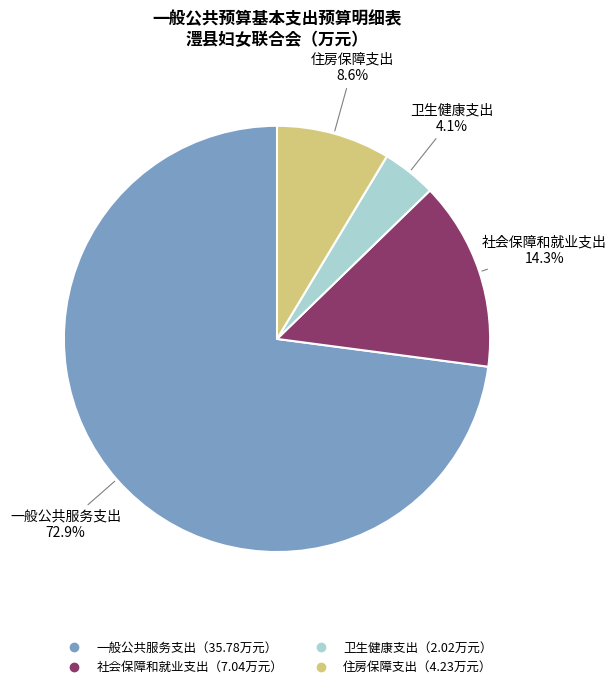

Is there any slice that represents more than half of the pie?

Yes